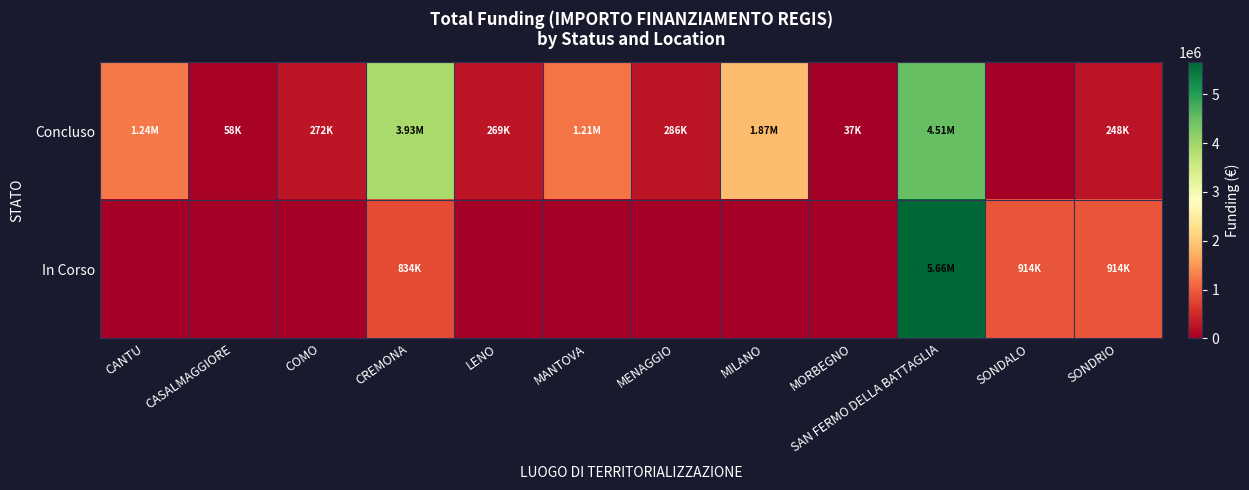

Rank the series at CANTU from highest to lowest value.

Concluso, In Corso